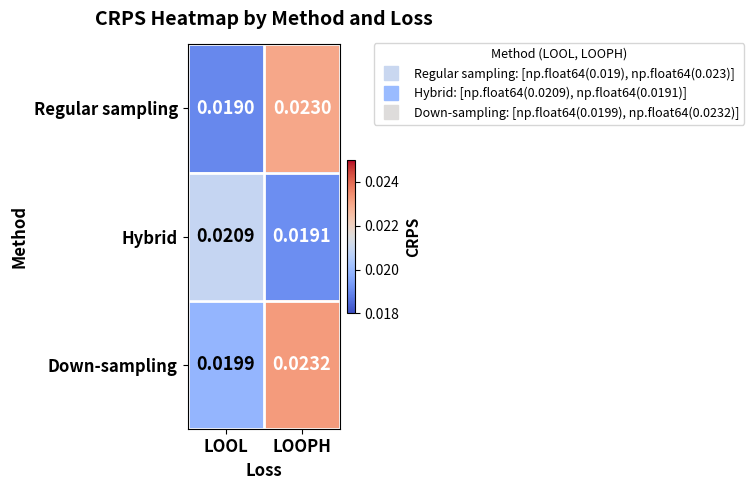

Rank the series at LOOPH from highest to lowest value.

Down-sampling, Regular sampling, Hybrid